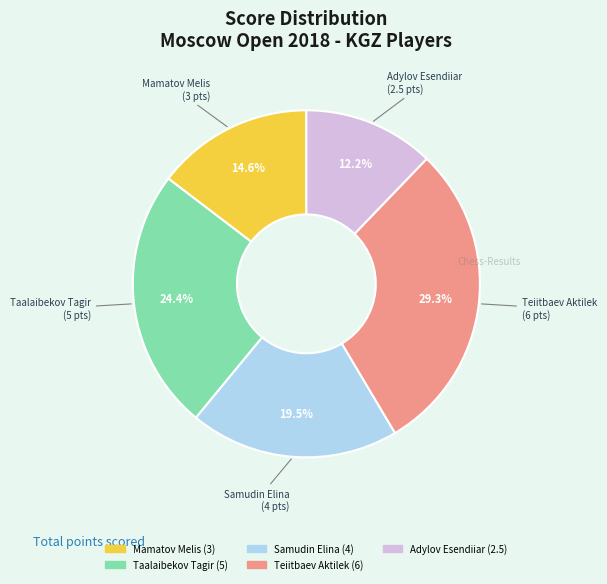

What is the largest slice in the pie chart?

Teiitbaev Aktilek